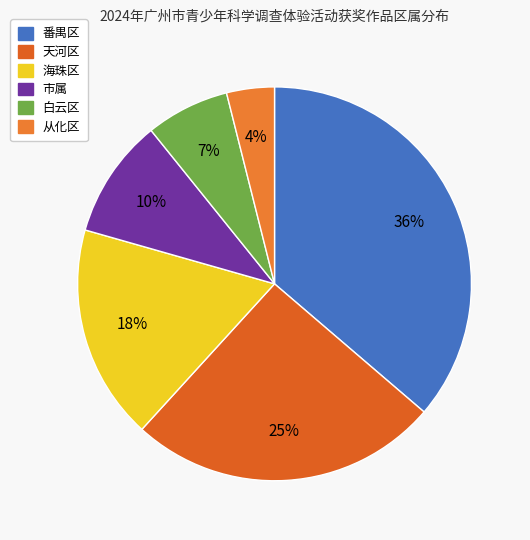

What is the largest slice in the pie chart?

番禺区